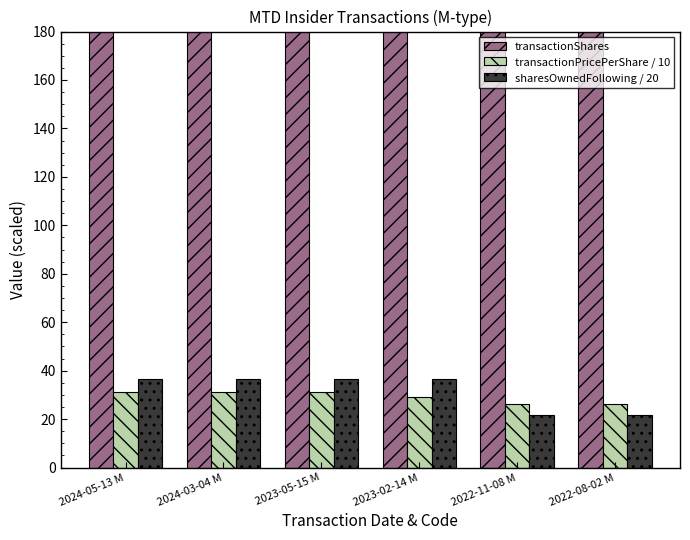

Where does the sharesOwnedFollowing / 20 series first go above 36?

2024-05-13 M